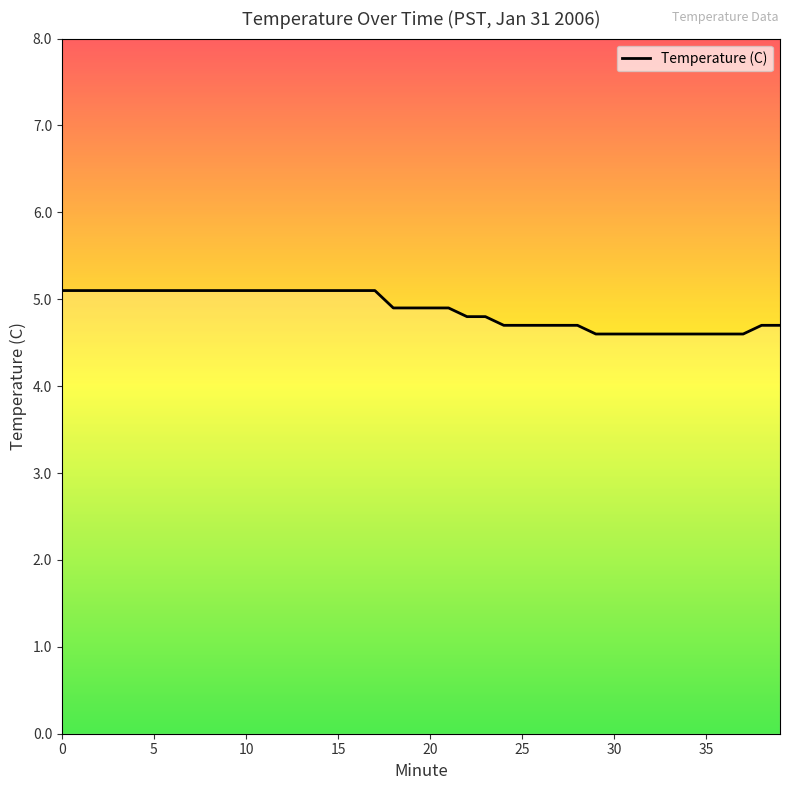

What is the difference between the maximum and minimum values?

0.5